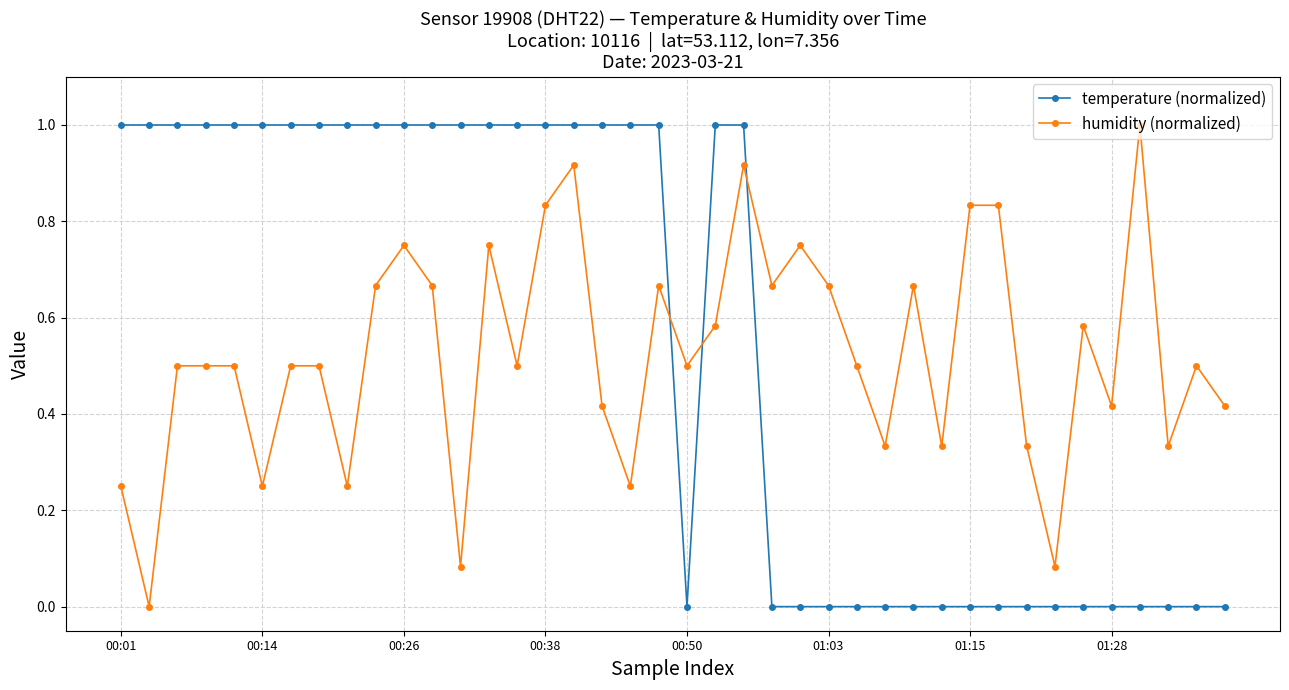

What is the difference between the maximum and second lowest values in the temperature (normalized) series?

1.0